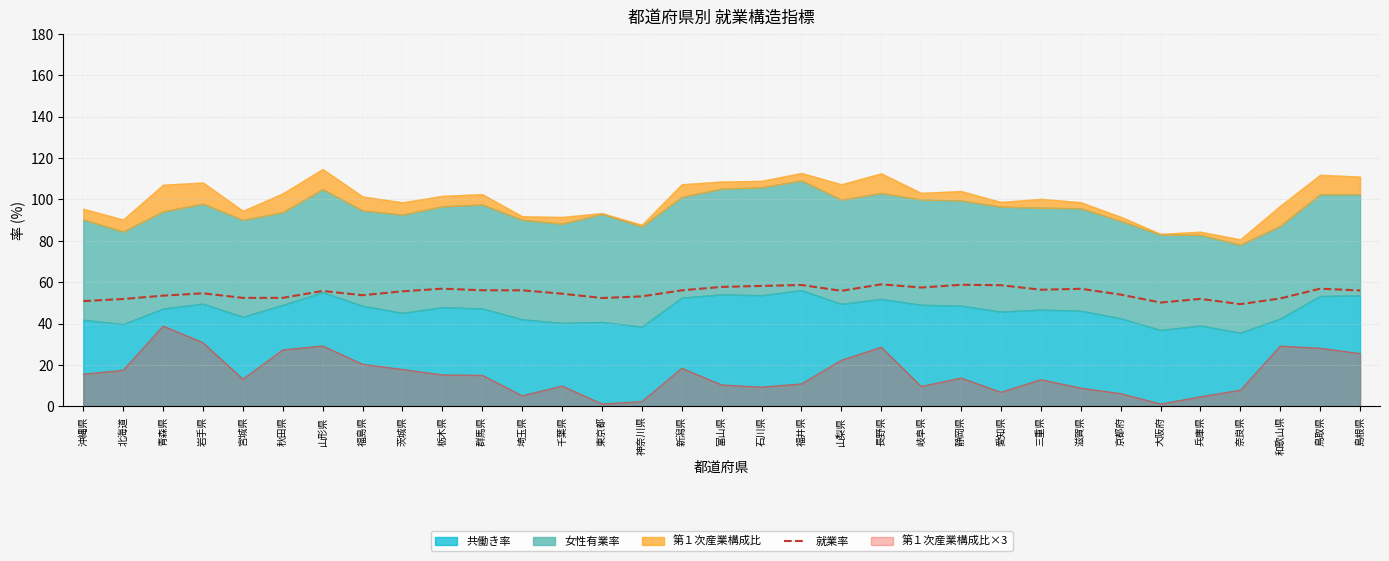

Reading left to right, what are all the values shown in this chart?

沖縄県=50.8	北海道=51.9	青森県=53.5	岩手県=54.6	宮城県=52.4	秋田県=52.4	山形県=55.7	福島県=53.7	茨城県=55.5	栃木県=56.8	群馬県=56.1	埼玉県=56.0	千葉県=54.4	東京都=52.3	神奈川県=53.1	新潟県=56.0	富山県=57.7	石川県=58.2	福井県=58.6	山梨県=55.8	長野県=58.9	岐阜県=57.4	静岡県=58.7	愛知県=58.5	三重県=56.3	滋賀県=56.8	京都府=54.0	大阪府=50.1	兵庫県=51.9	奈良県=49.4	和歌山県=52.1	鳥取県=56.8	島根県=56.0